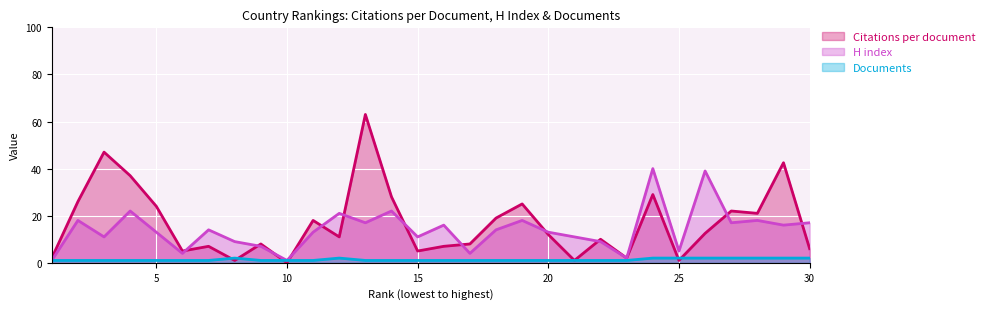

At how many categories does at least one series exceed 4?

27